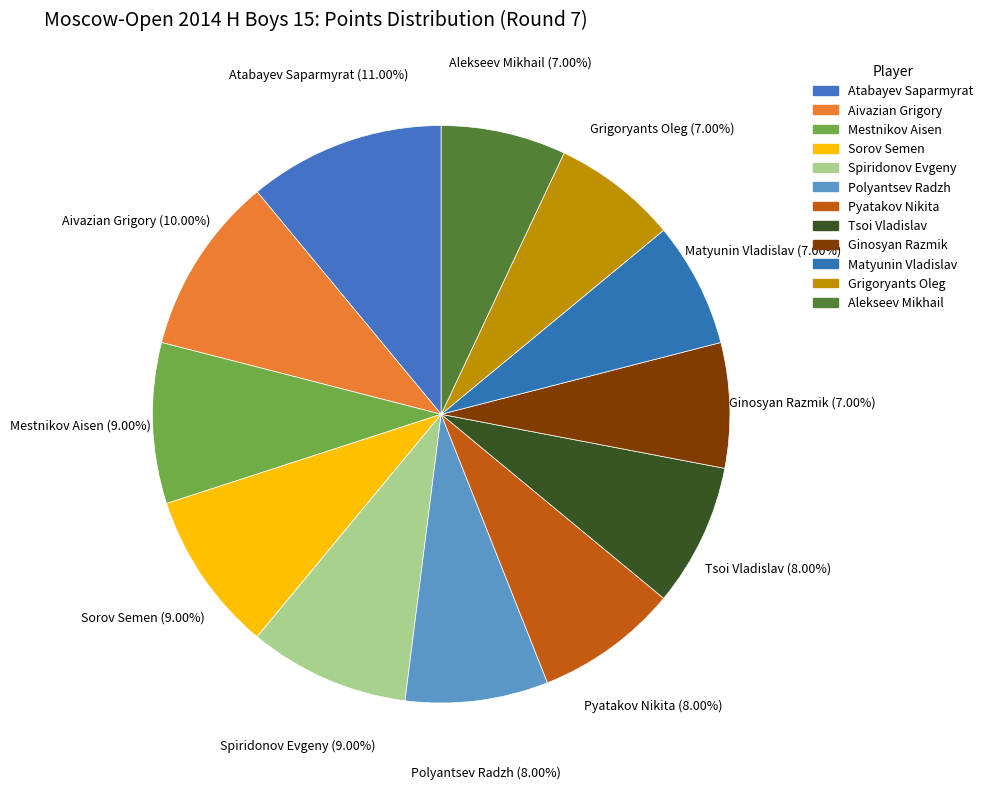

Combined, do Ginosyan Razmik and Atabayev Saparmyrat account for over 50%?

No